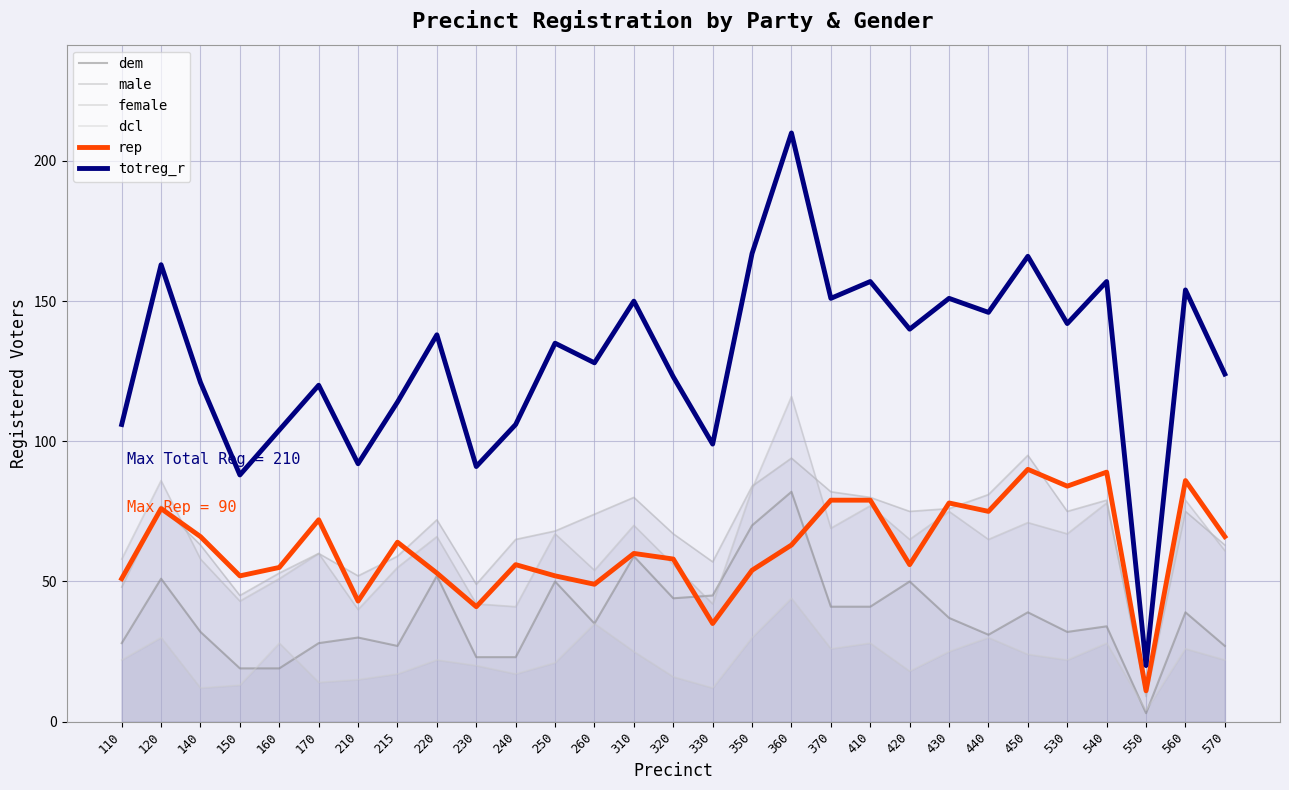

How many interior local valleys does the rep series have?

9